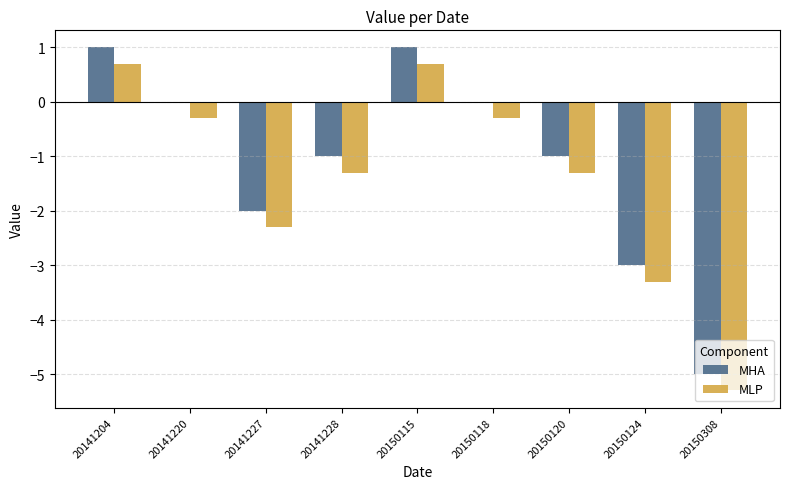

The value of MHA at 20150118 is -3.6. True or false?

False